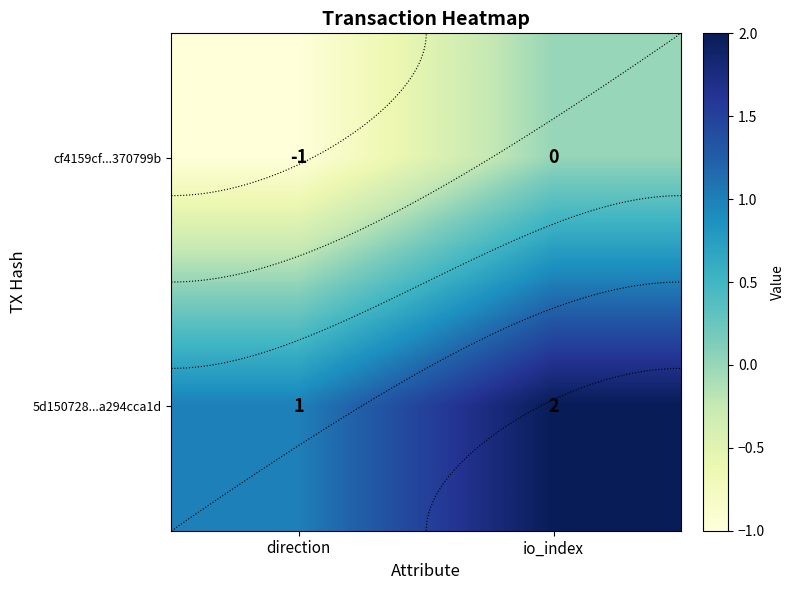

How many values in the cf4159cf...370799b series are below 0?

1